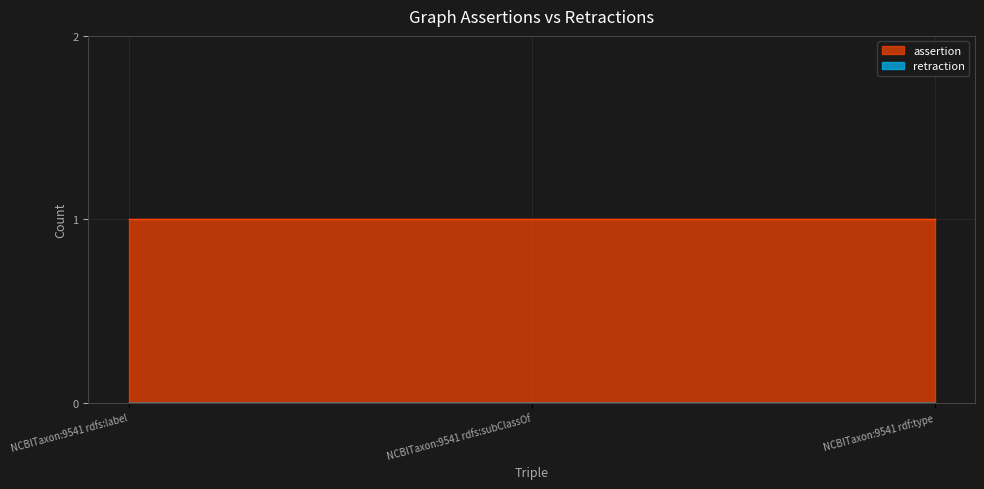

List the labels in order of retraction value, largest first.

NCBITaxon:9541 rdfs:label, NCBITaxon:9541 rdfs:subClassOf, NCBITaxon:9541 rdf:type